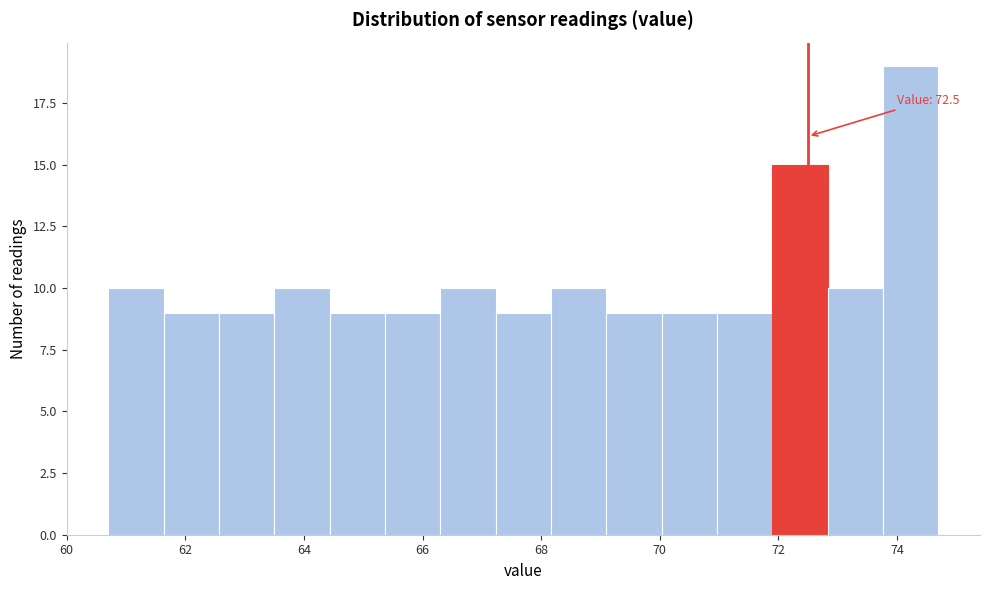

Which range on the x-axis has the tallest bar?

73.8 to 74.8